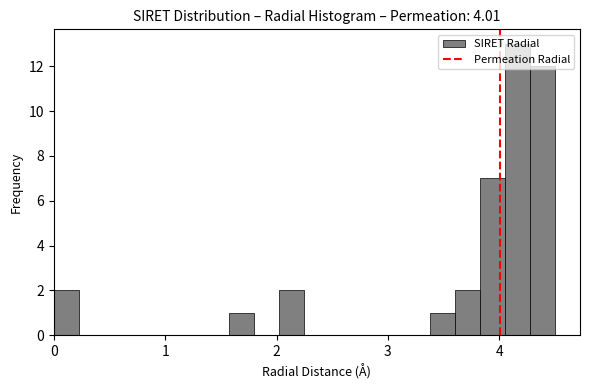

Read against the x-axis, roughly where is the centre of the tallest bar?

4.2